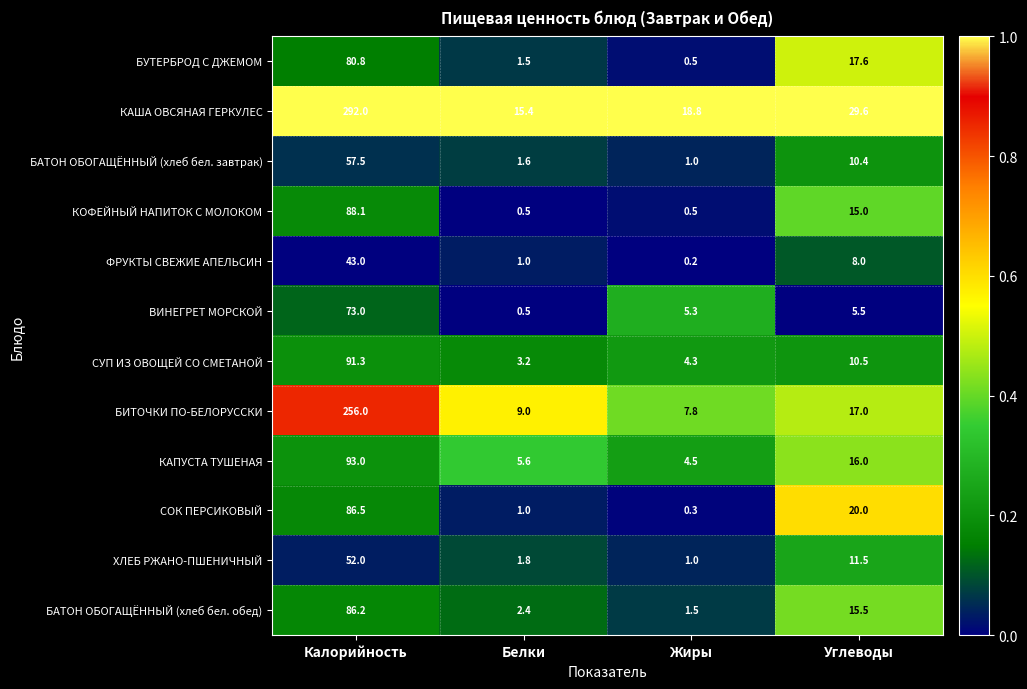

What is the difference between the ХЛЕБ РЖАНО-ПШЕНИЧНЫЙ values at Углеводы and Калорийность?

40.5